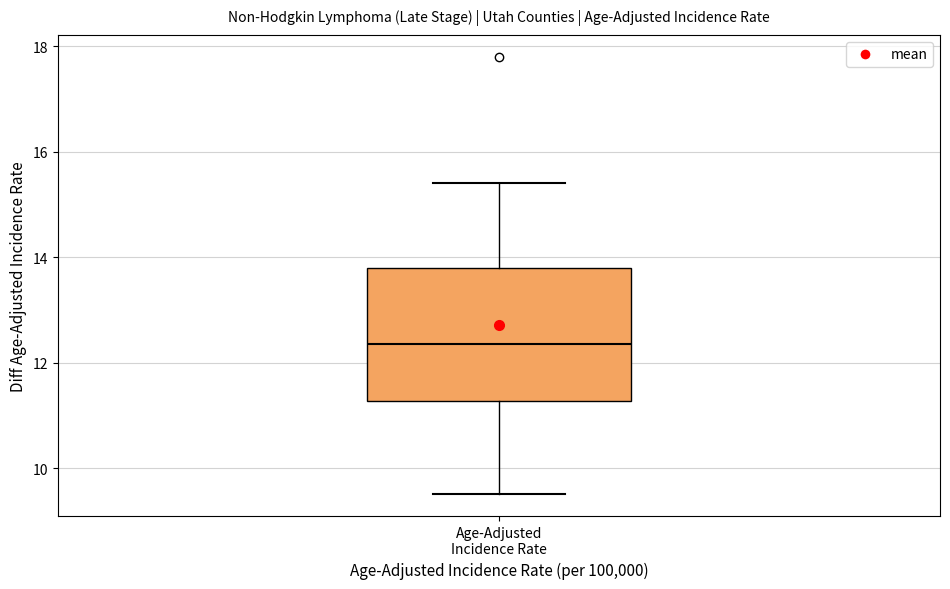

Where does the median line of the box for Age-Adjusted Incidence Rate sit on the y-axis? The values are not printed on the chart, so give them approximately, as read against the axis.

12.4